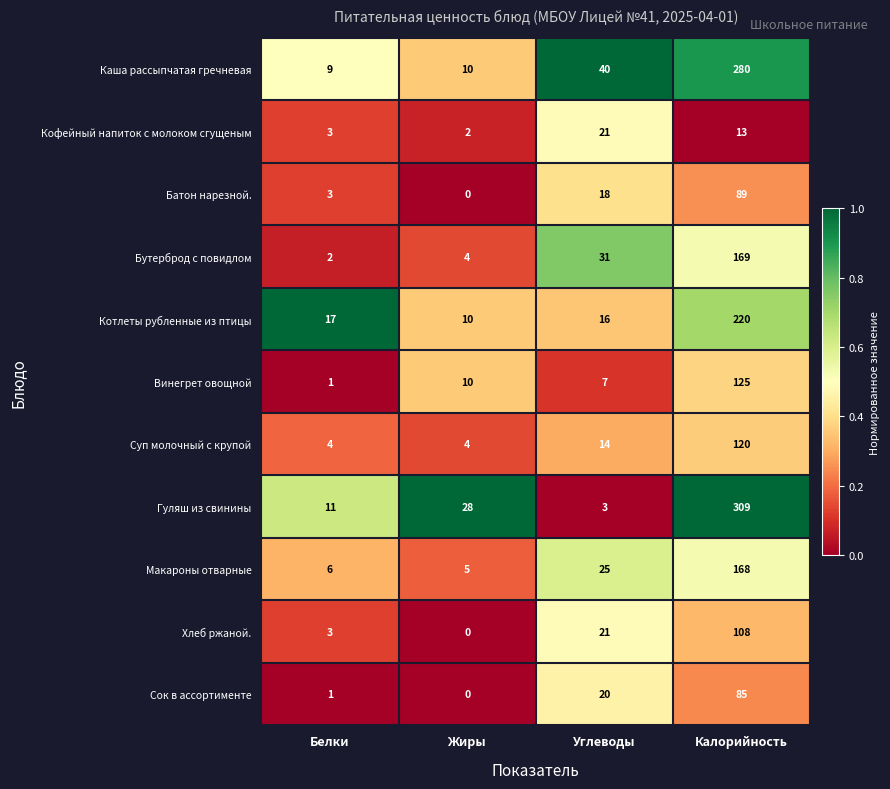

Read the Котлеты рубленные из птицы value at Жиры.

10